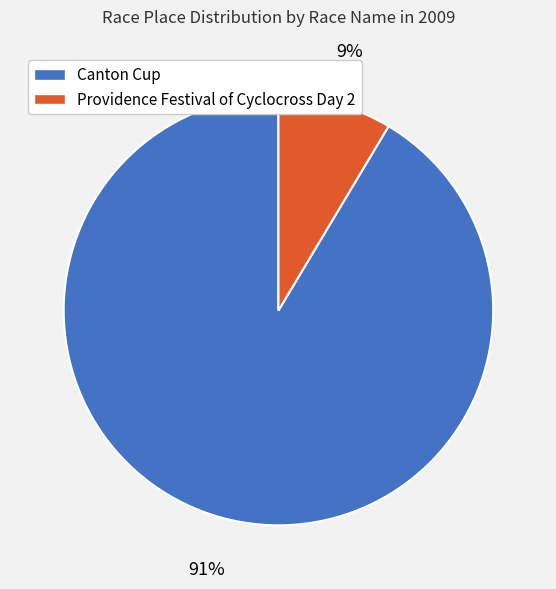

Is the sum of Providence Festival of Cyclocross Day 2 and Canton Cup greater than half?

Yes